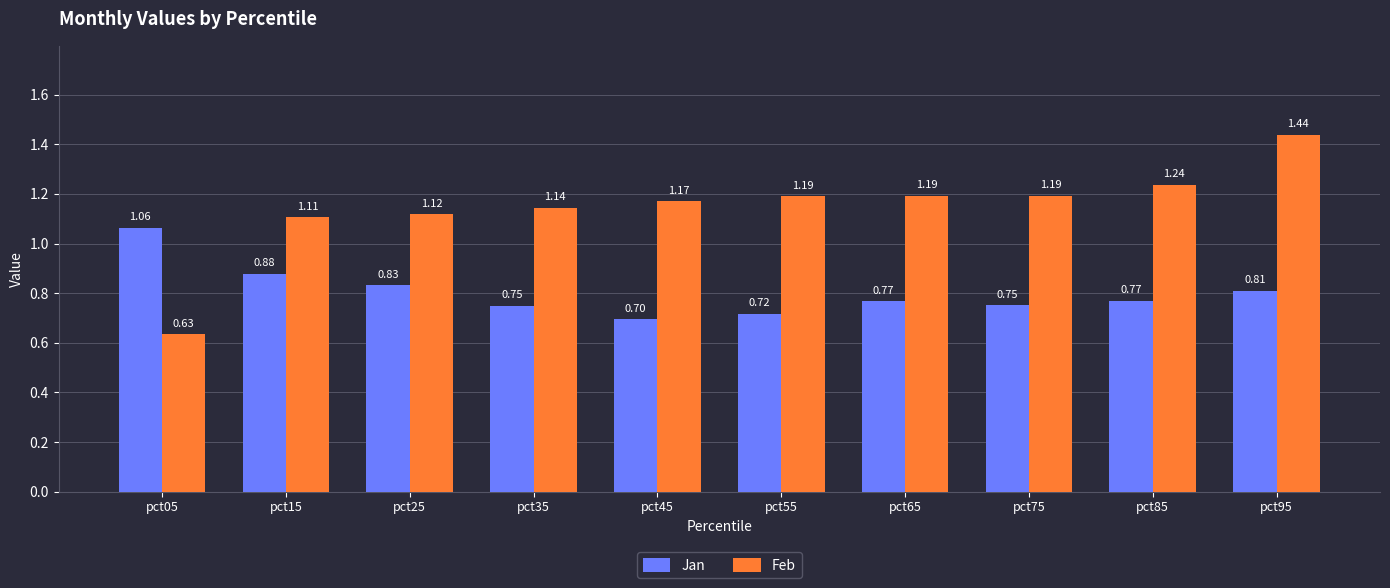

At how many categories does at least one series exceed 0?

10